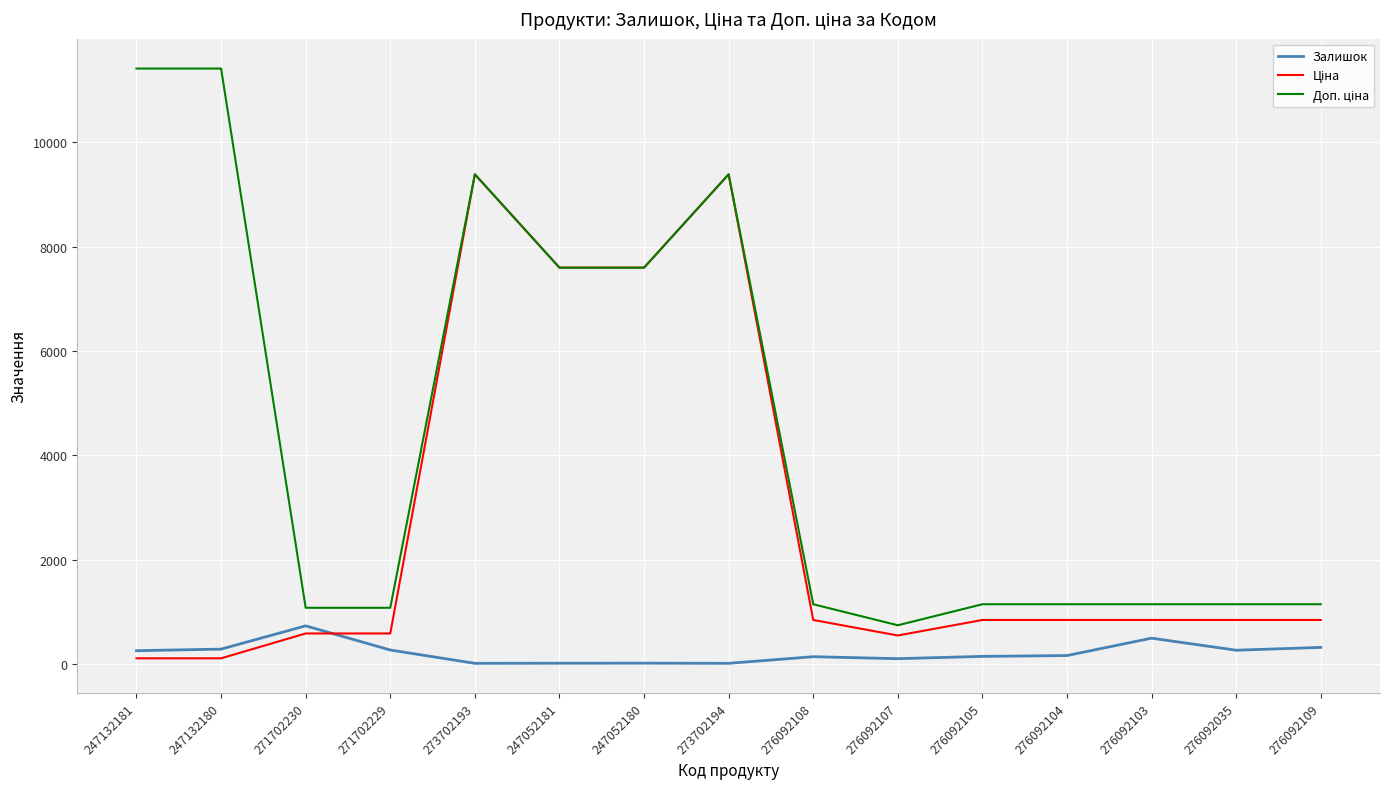

True or false: Залишок has a value of 736.0 at 271702230.

True